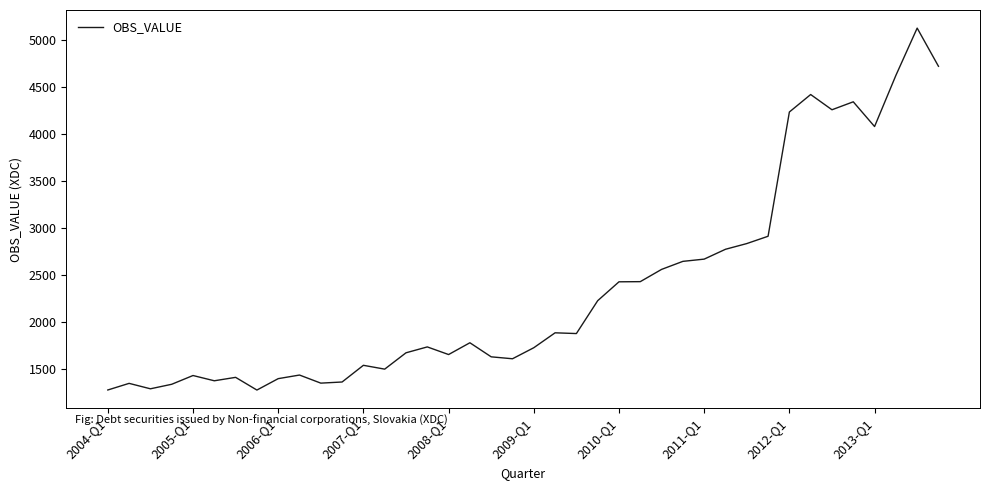

What is the difference between the maximum and minimum values?

3861.1